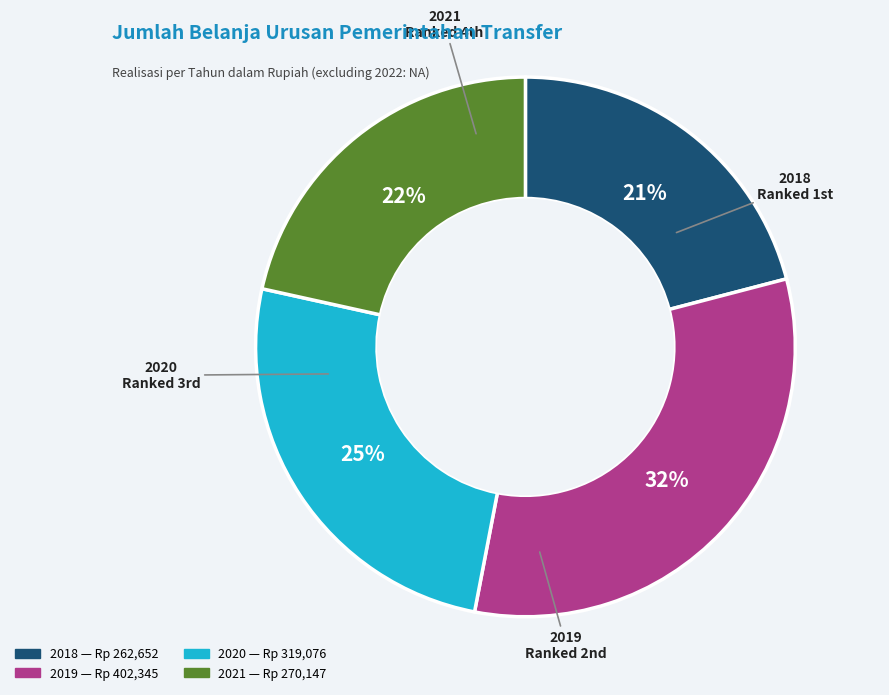

Approximately how many times larger is the value at 2018 compared to 2021?

1.0